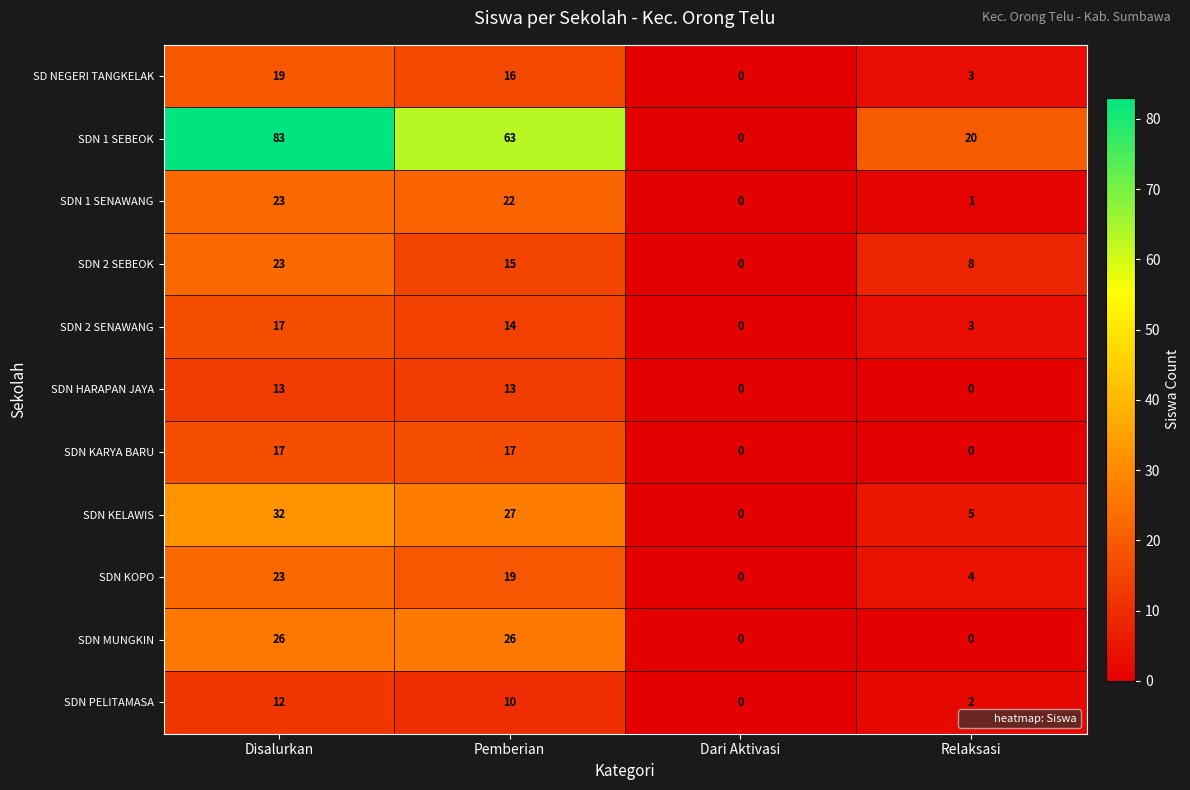

What is the spread (max minus min) of values at Disalurkan?

71